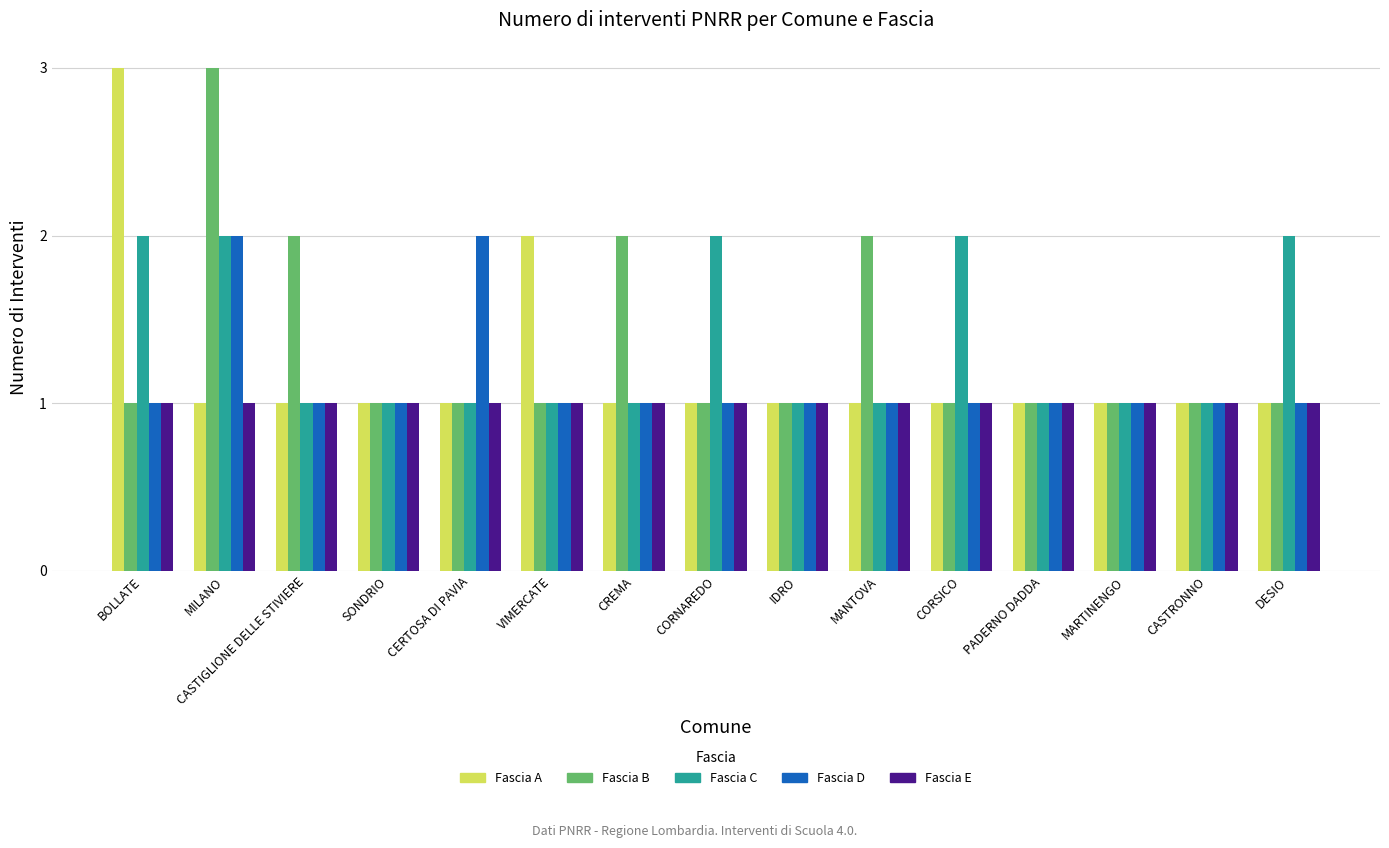

What is the label of the 8th bar from the left?

CORNAREDO